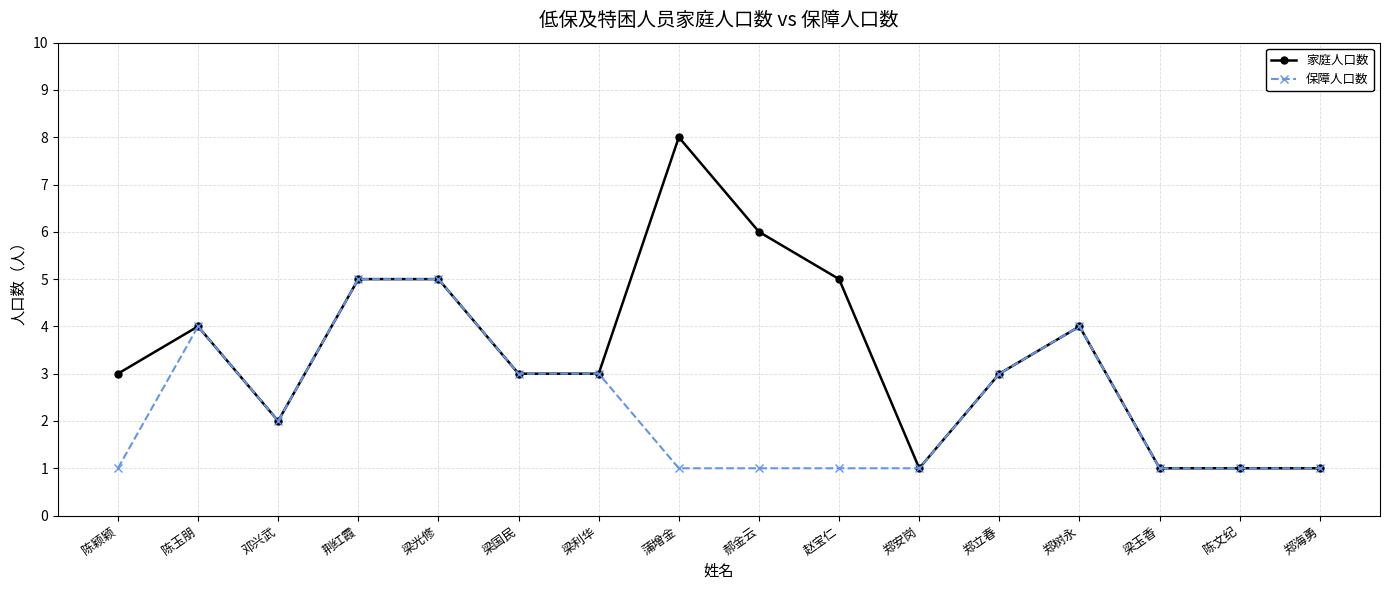

What are all the series names shown in the legend?

家庭人口数, 保障人口数